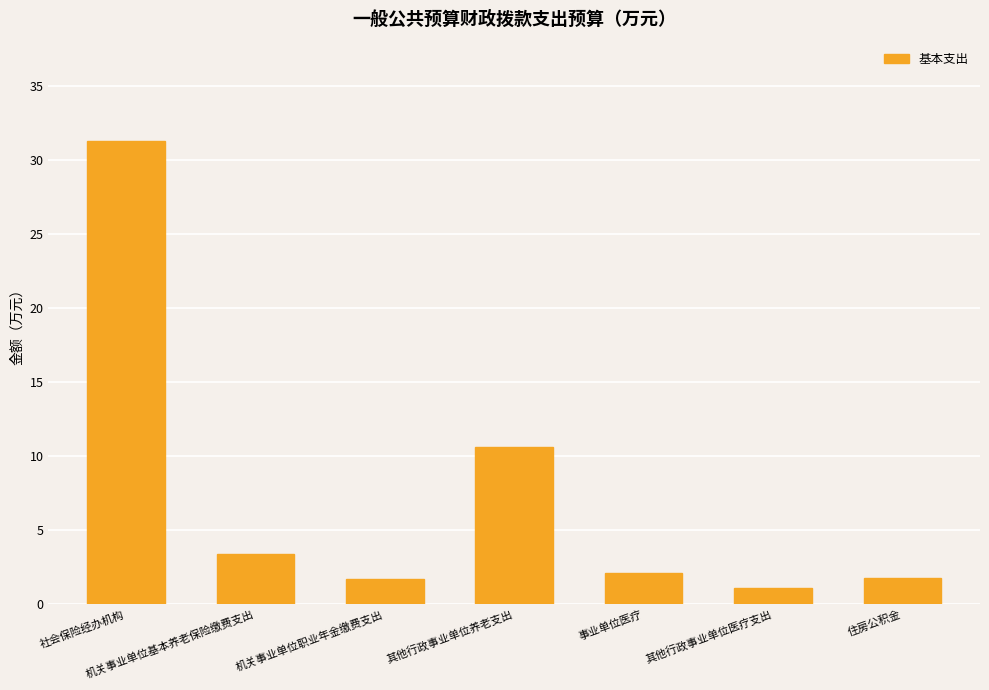

What is the minimum value shown in the chart?

1.1